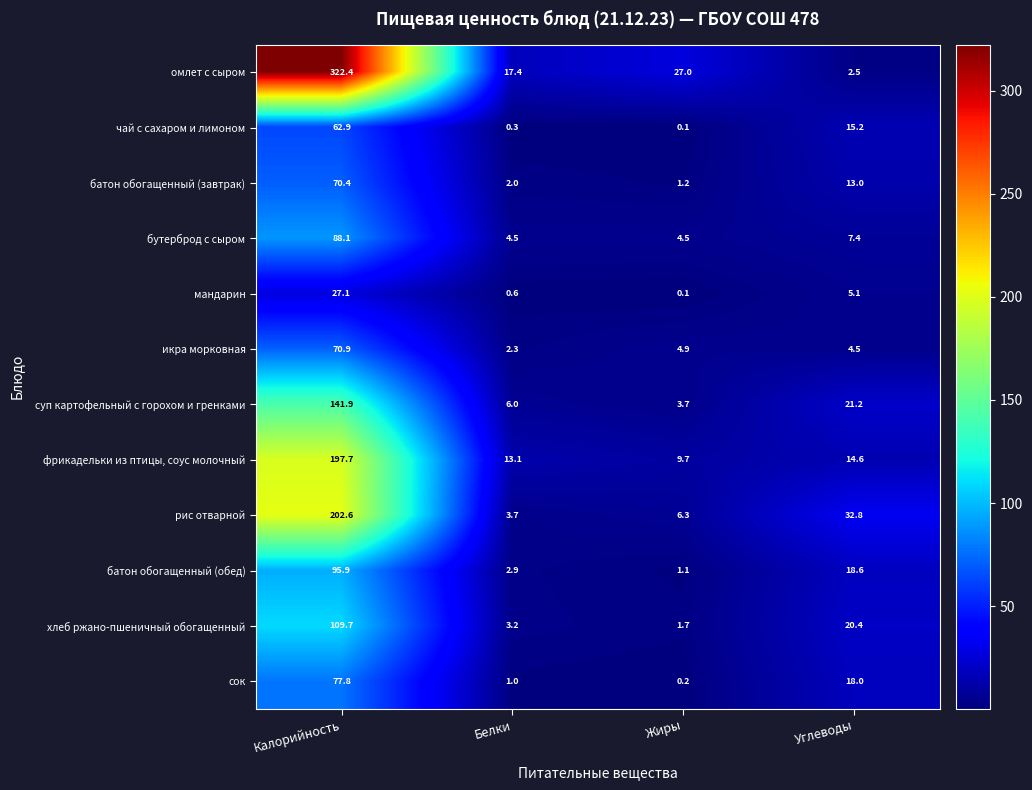

What is the sum of the бутерброд с сыром values at Углеводы and Калорийность?

95.5